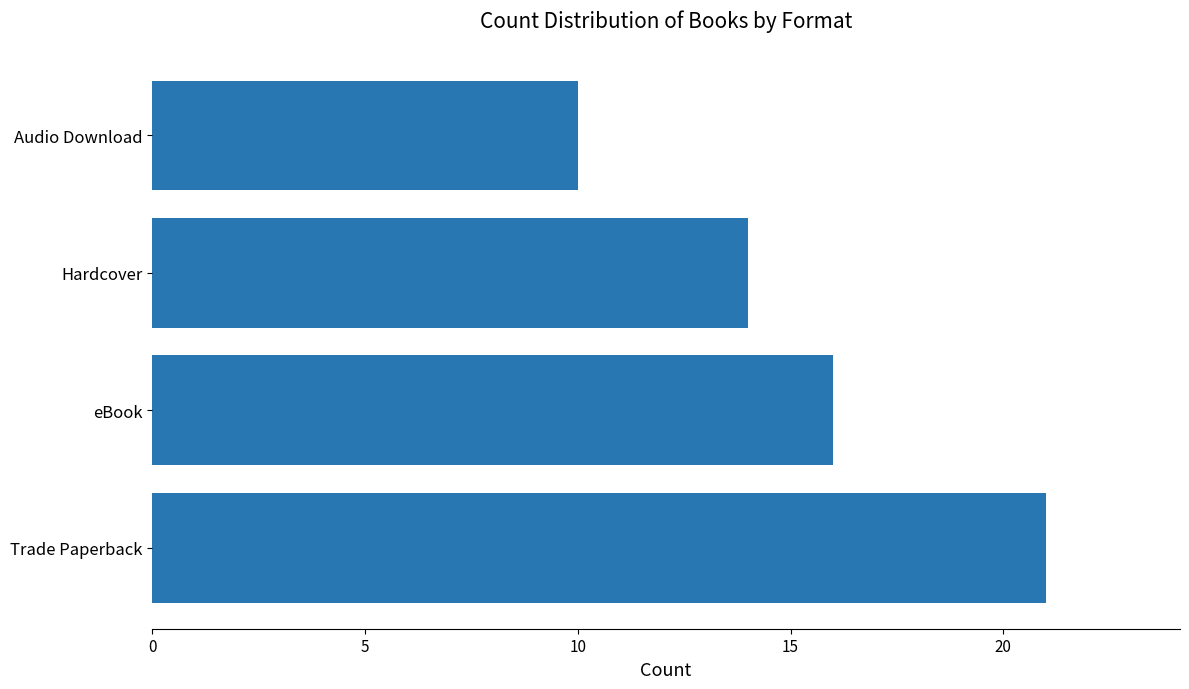

Rank the categories by value from highest to lowest.

Trade Paperback, eBook, Hardcover, Audio Download